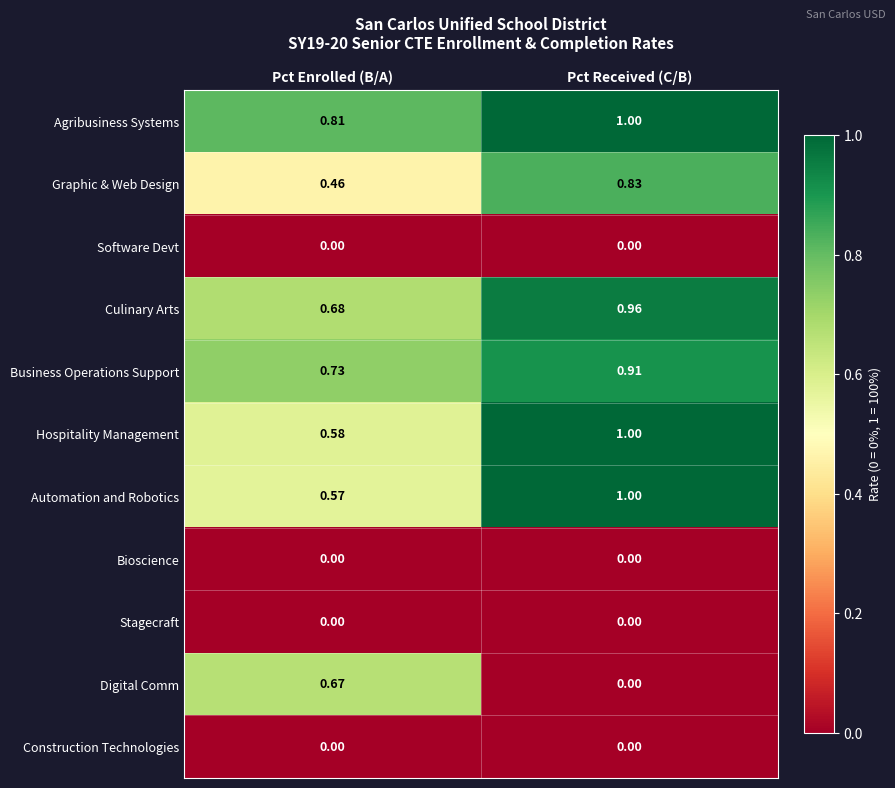

Between Pct Enrolled (B/A) and Pct Received (C/B), which series saw the biggest shift?

Digital Comm